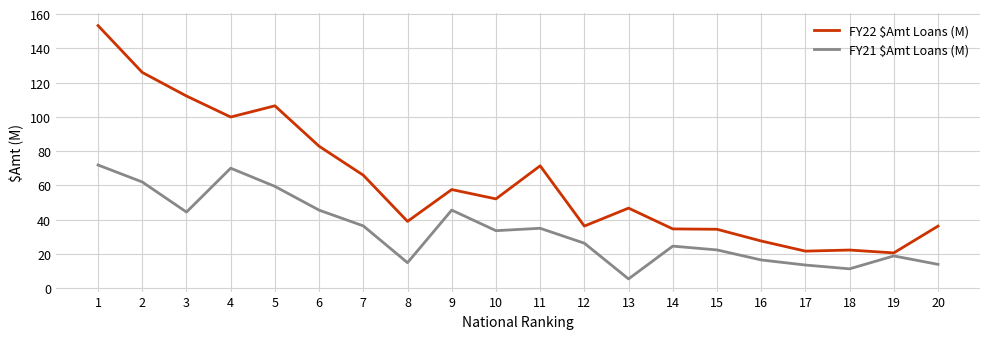

Does the chart have visible grid lines?

Yes